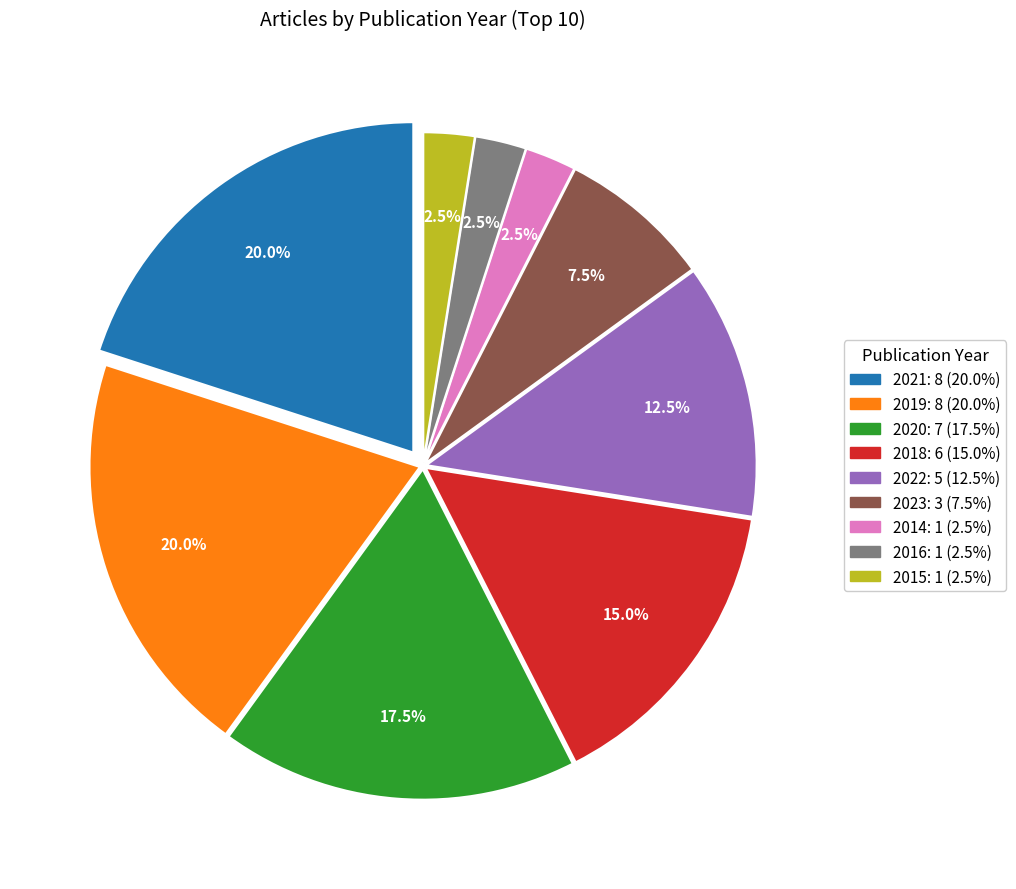

Does any single category account for the majority?

No